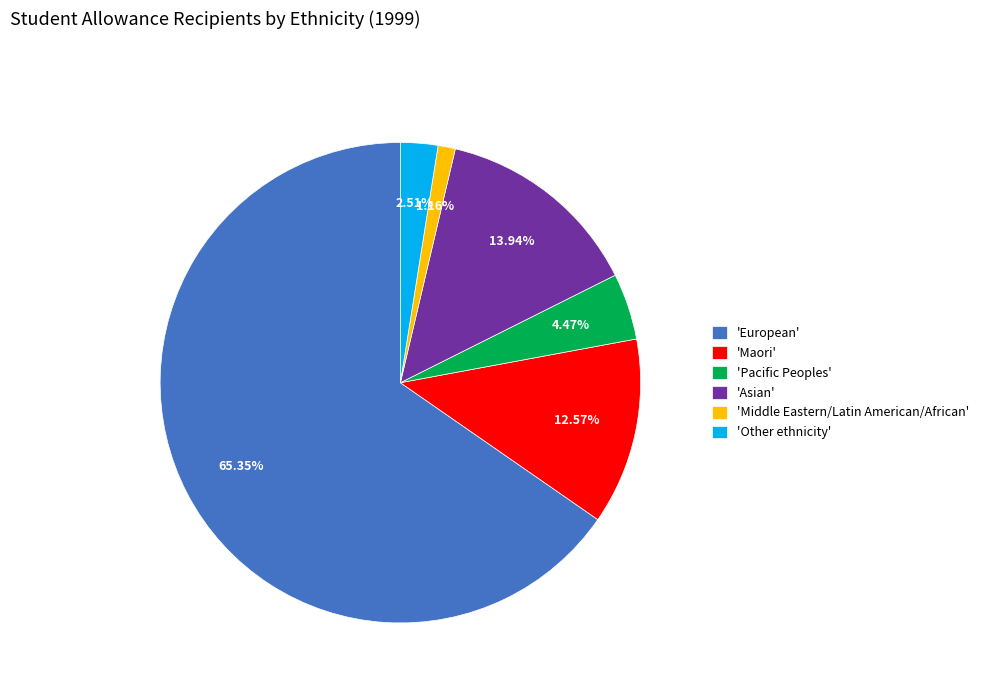

Which category accounts for the majority?

'European'